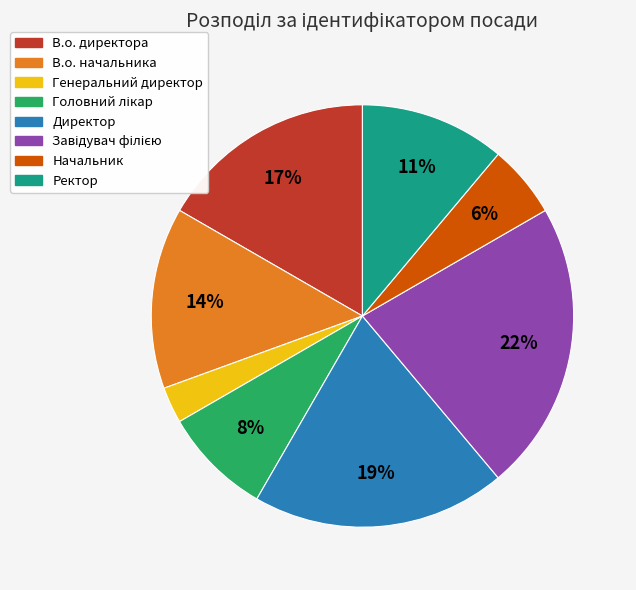

What percentage is the Начальник slice, to the nearest percent?

6%